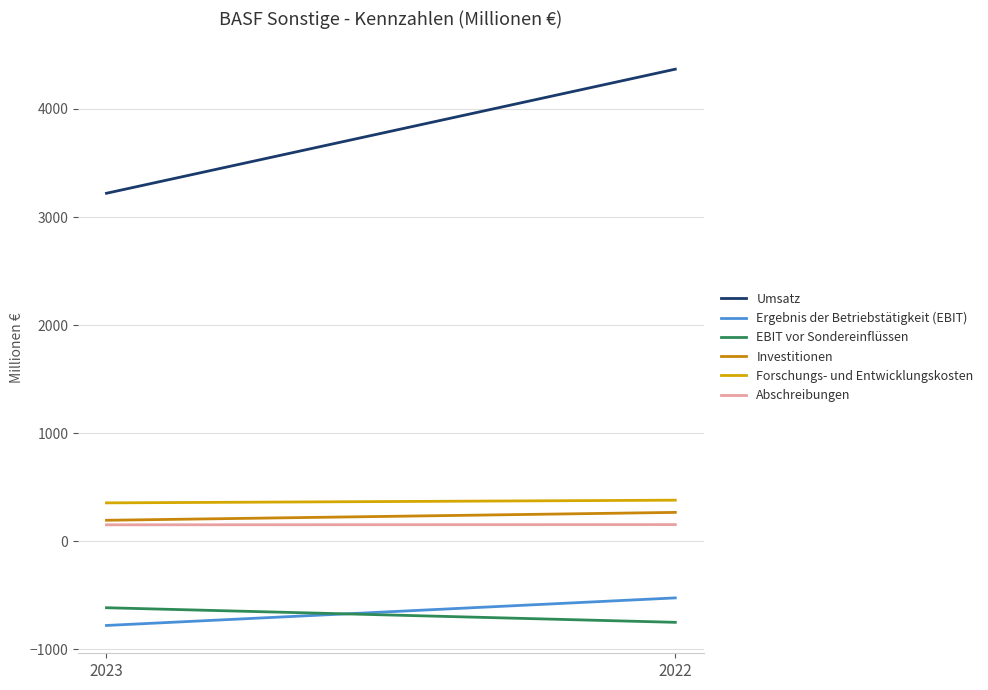

What is the minimum value for Ergebnis der Betriebstätigkeit (EBIT)?

-778